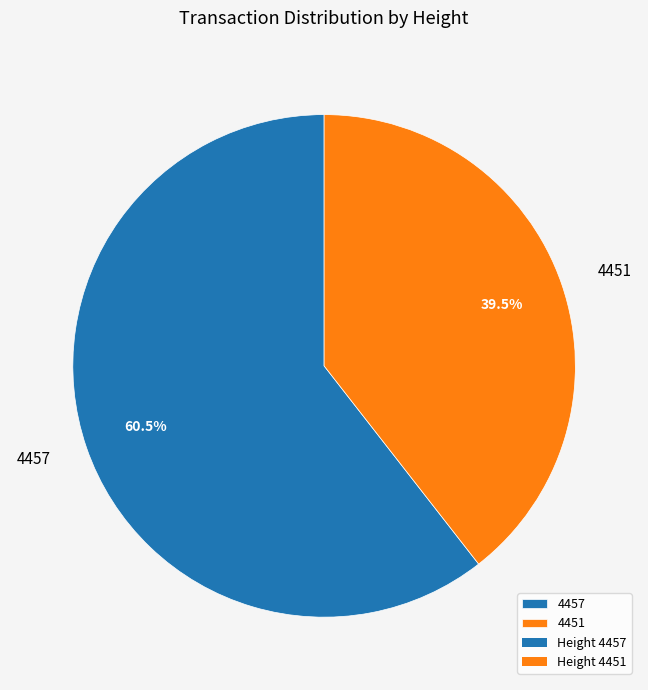

What is the largest slice in the pie chart?

4457